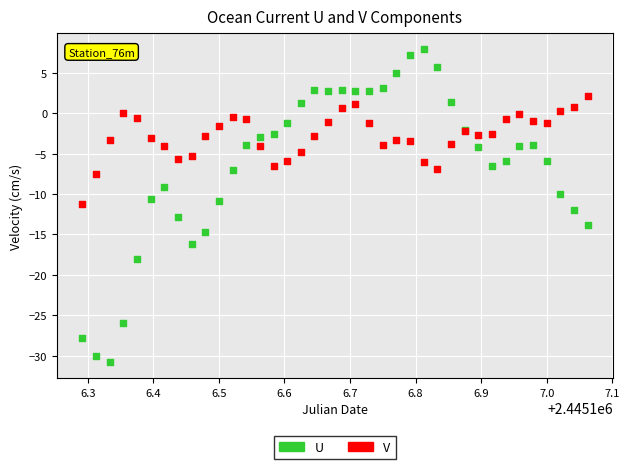

Which series contains the highest Y value?

U